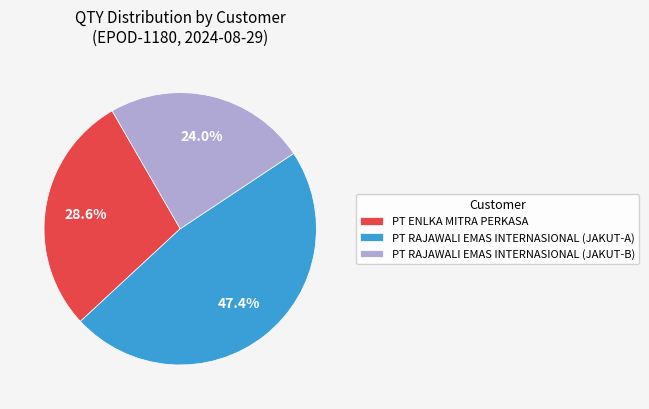

Do PT RAJAWALI EMAS INTERNASIONAL (JAKUT-A) and PT RAJAWALI EMAS INTERNASIONAL (JAKUT-B) together represent more than half of the pie?

Yes